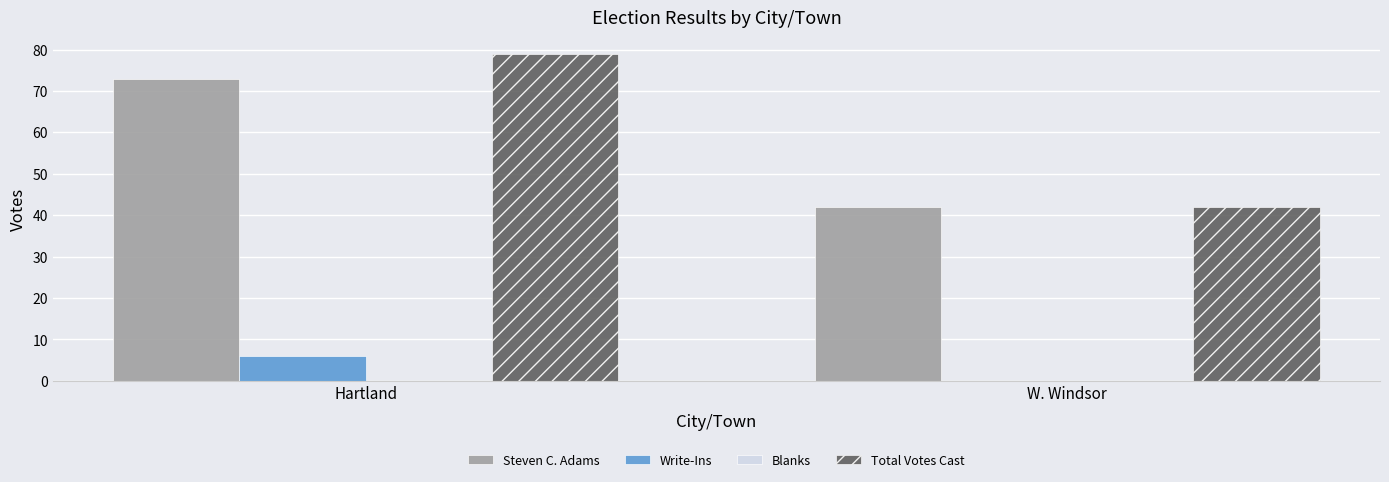

Which series changed the most between Hartland and W. Windsor?

Total Votes Cast